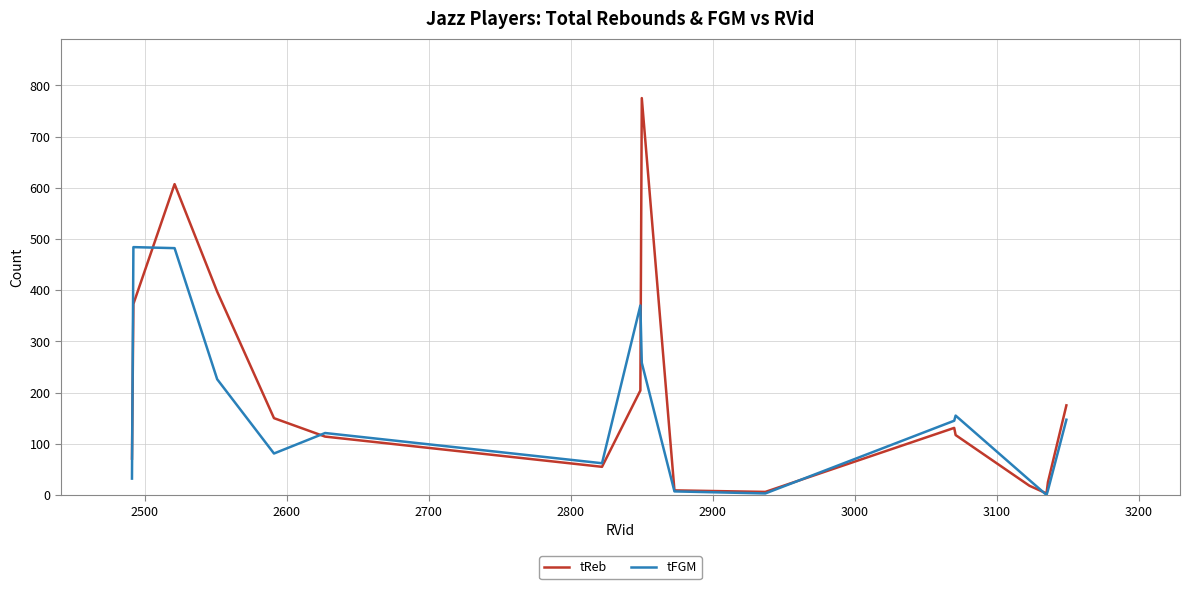

After their last crossing, which series has the higher values: tFGM or tReb?

tReb